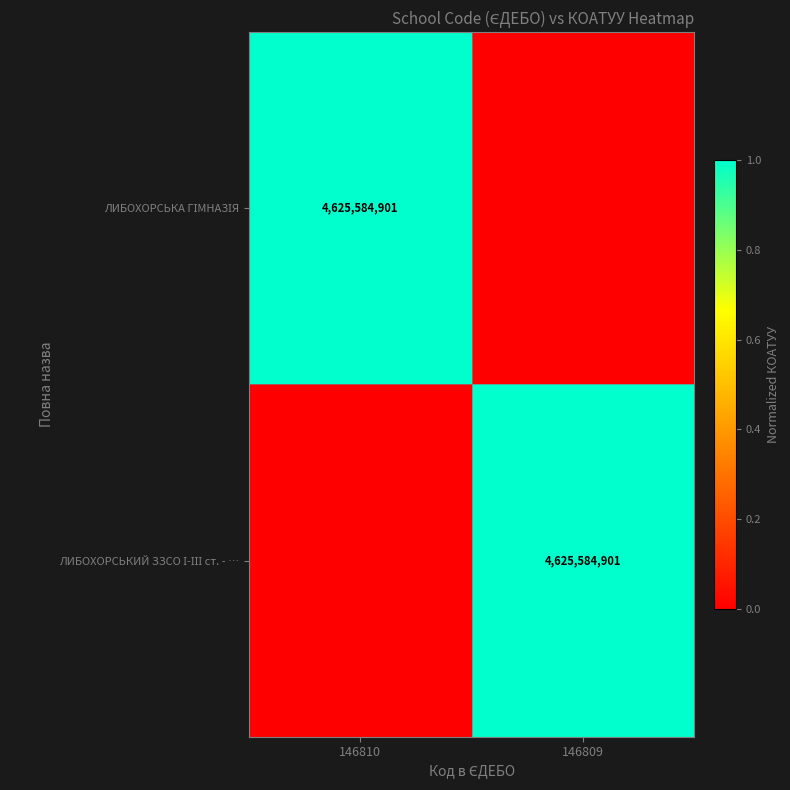

What is the spread (max minus min) of values at 146810?

1